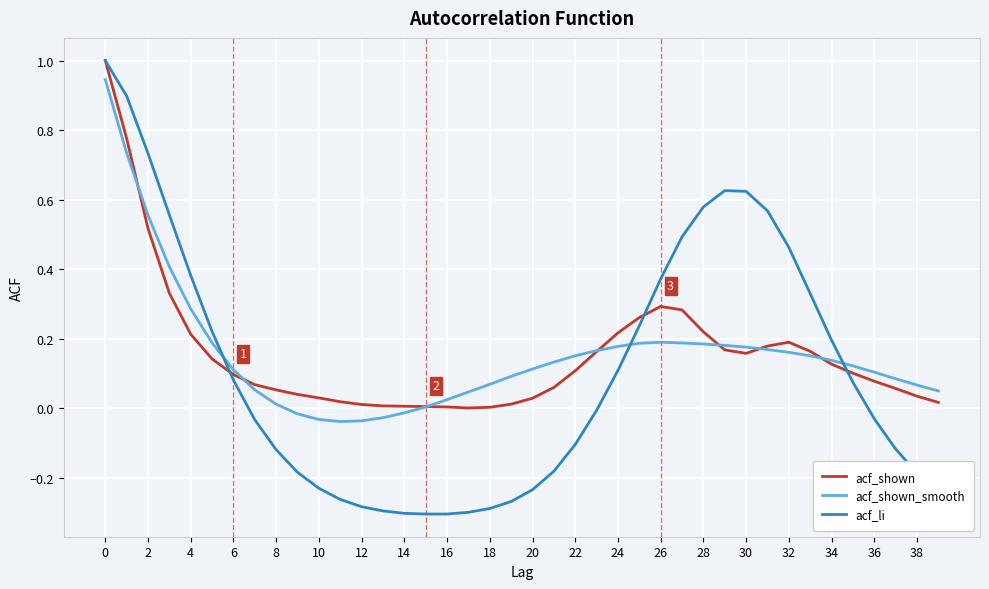

What is the highest value of the acf_li series?

1.0